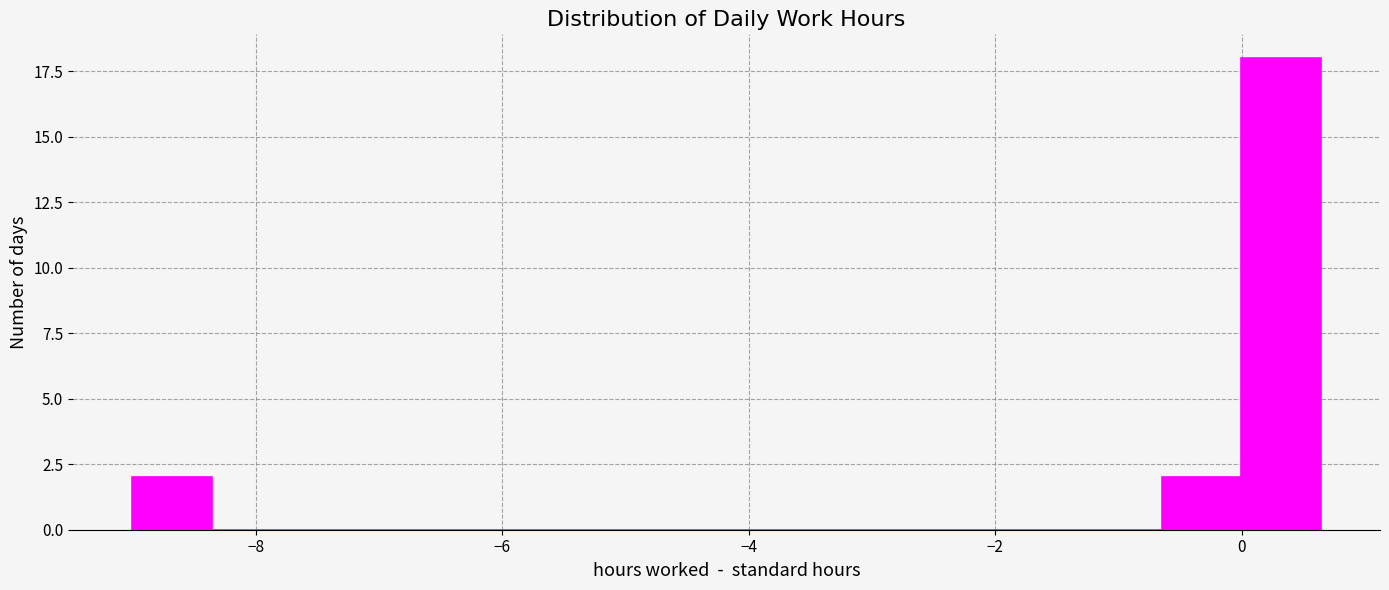

Around what value on the x-axis is the tallest bar? Give the approximate position of its centre, as read against the axis.

0.4